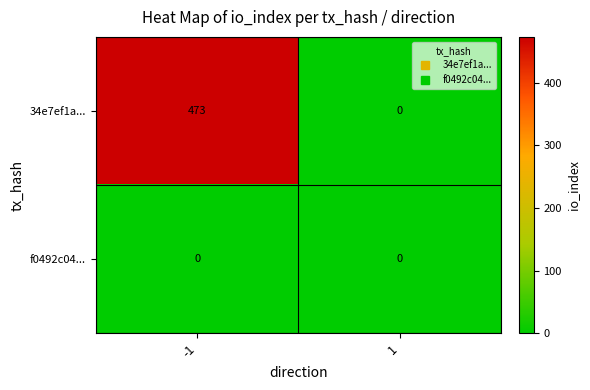

Reading left to right, what are all the values shown in this chart?

34e7ef1a...: -1=473	1=0
f0492c04...: -1=0	1=0